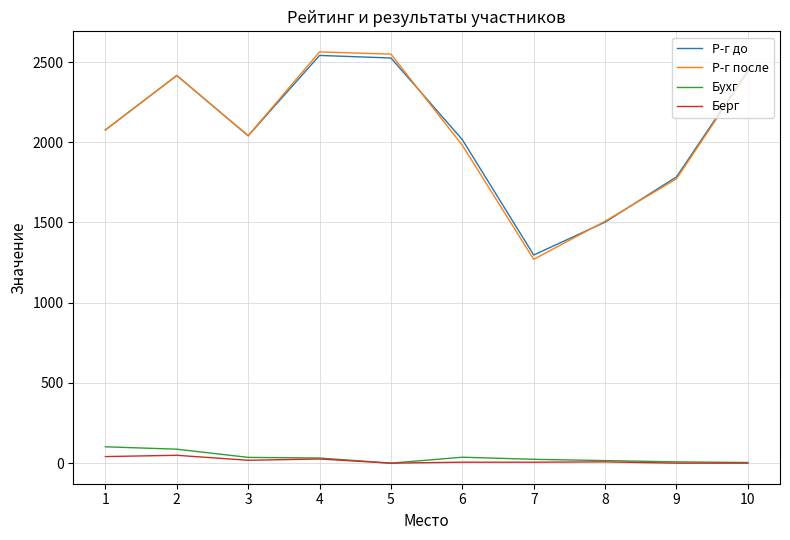

What is the maximum value for Р-г после?

2563